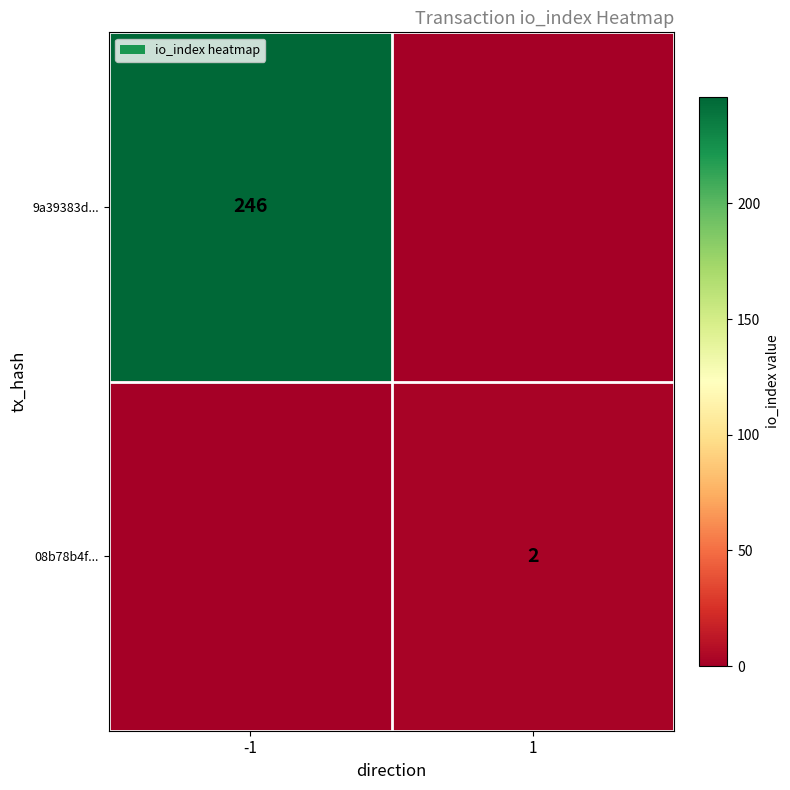

Between 1 and -1, which is larger?

-1